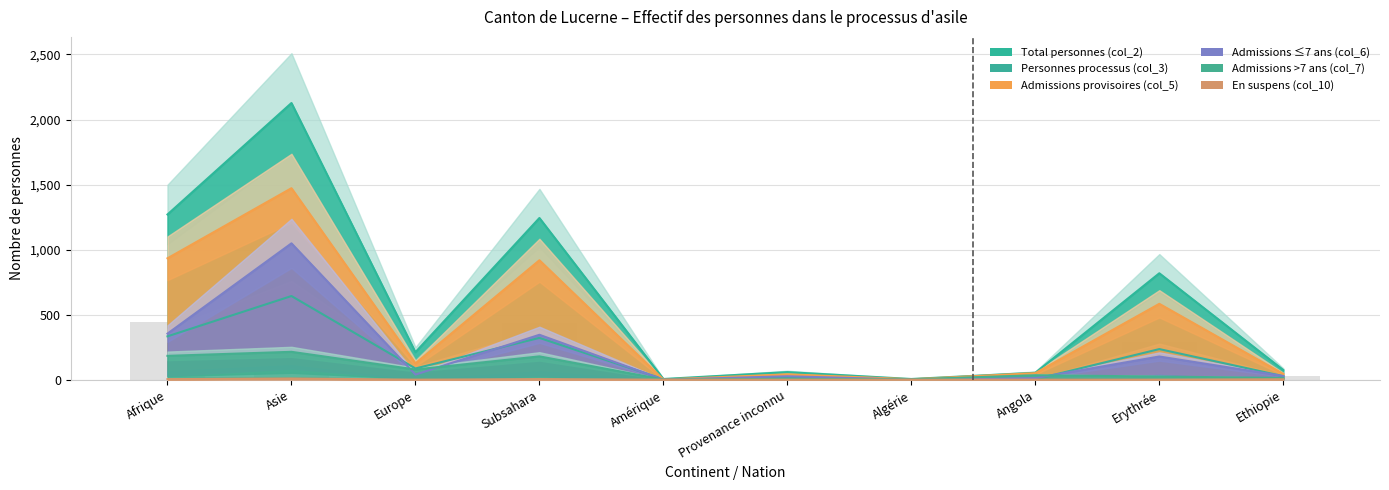

Between Afrique and Amérique, which series saw the biggest shift?

Total personnes (col_2)